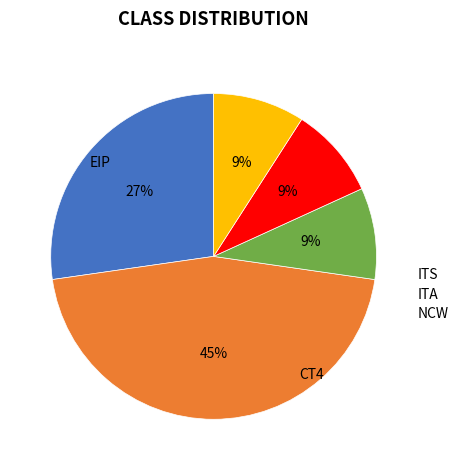

Does any single category account for the majority?

No